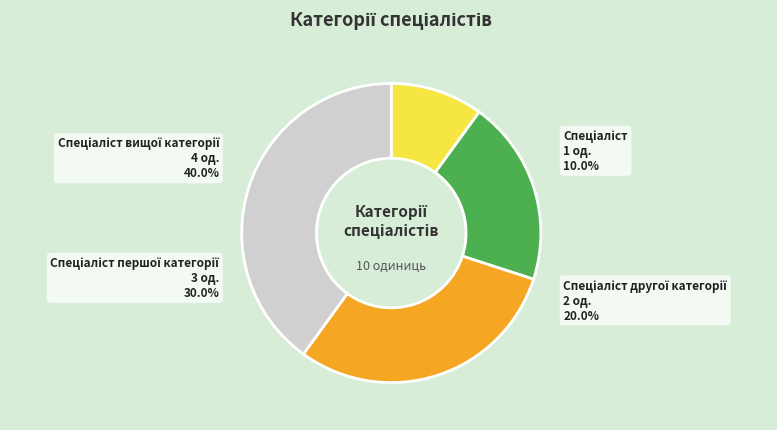

What percentage is NOT represented by Спеціаліст?

90.0%